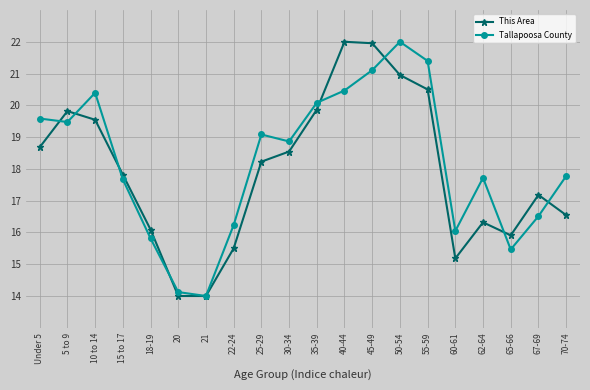

What is the label of the 10th point from the right?

35-39